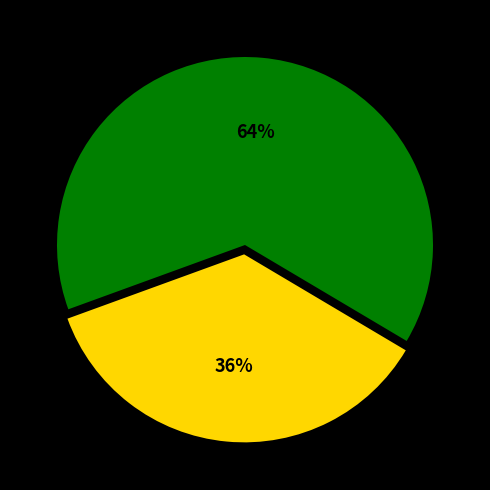

Does any single category account for the majority?

Yes